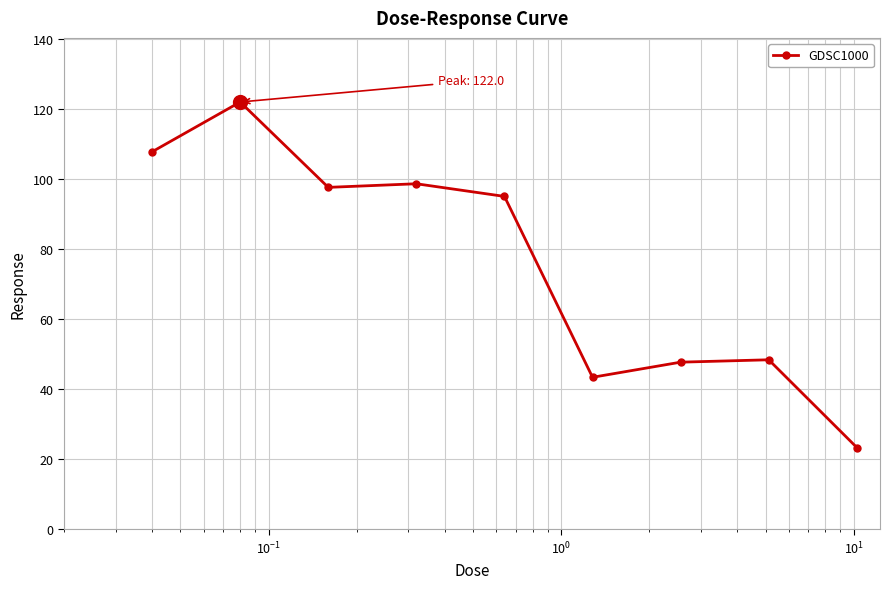

Reading left to right, list all the values displayed in this chart.

107.8	122.0	97.7	98.7	95.1	43.4	47.8	48.4	23.4